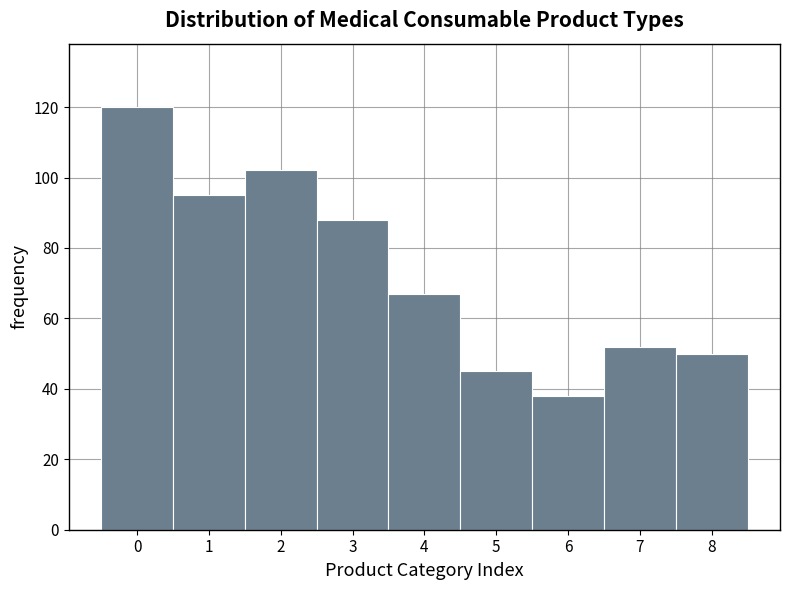

What is the height of the bar covering 2.5 to 3.5 on the x-axis? The values are not printed on the chart, so give them approximately, as read against the axis.

88